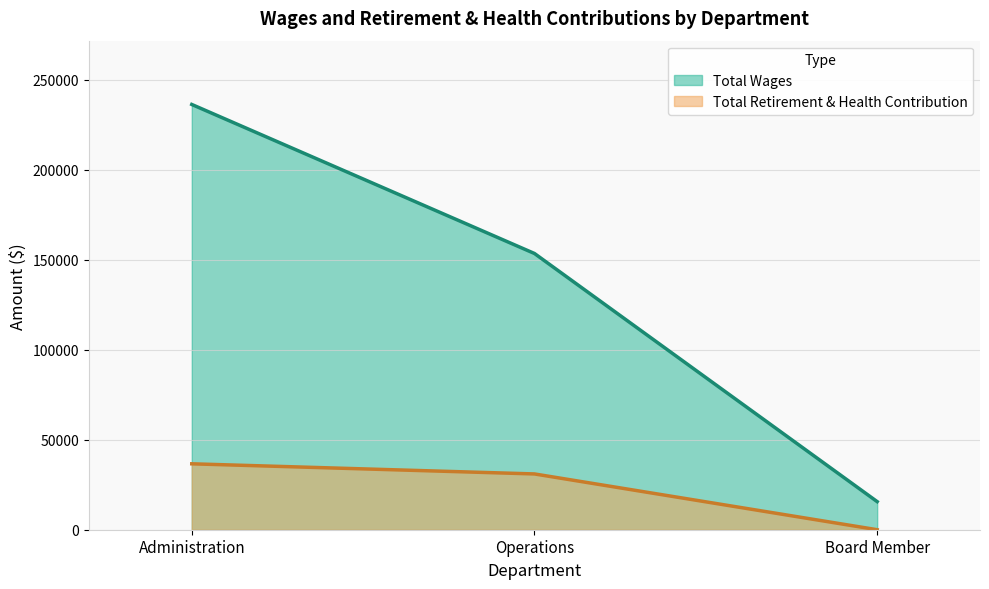

What is the sum of all Total Retirement & Health Contribution values?

67580